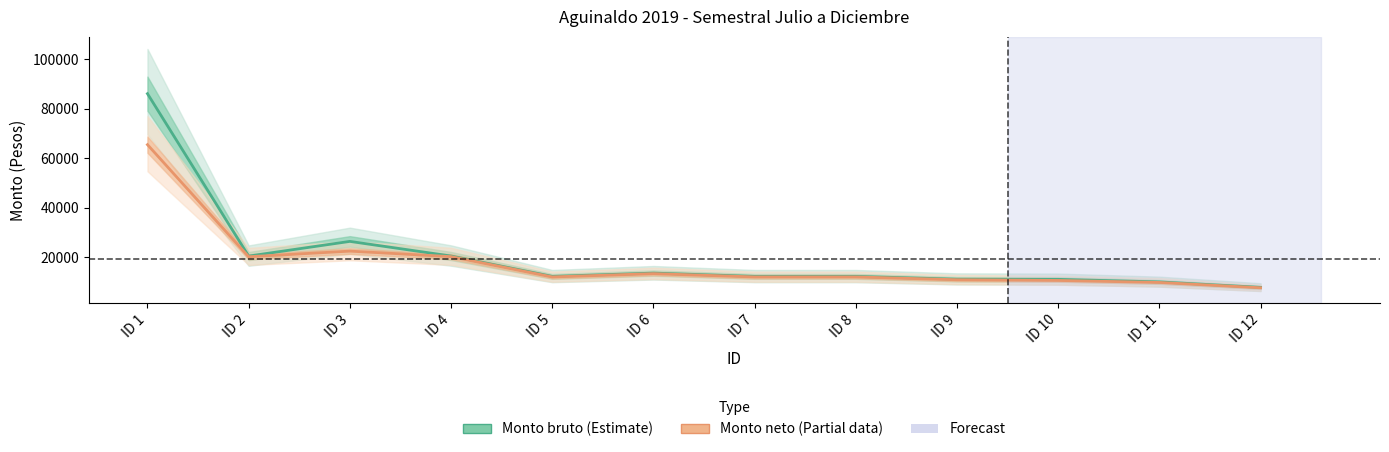

What is the value of the Monto neto point at the 9th from the left?

11014.0